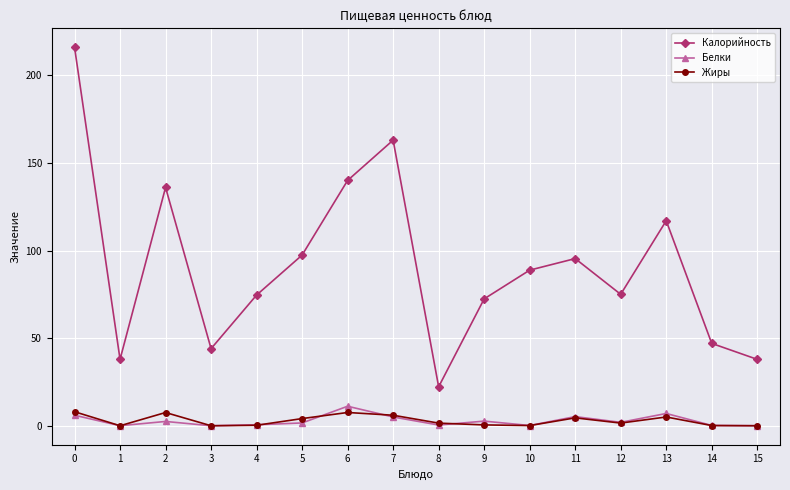

How many data points in Калорийность are above 88?

8